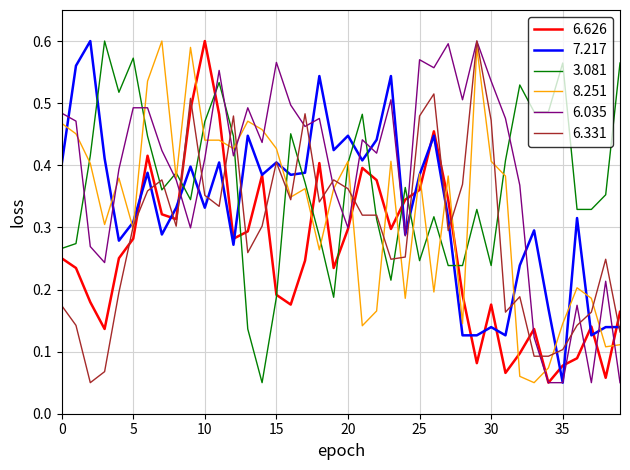

True or false: 6.035 has more than 1 points higher than both neighbors.

True